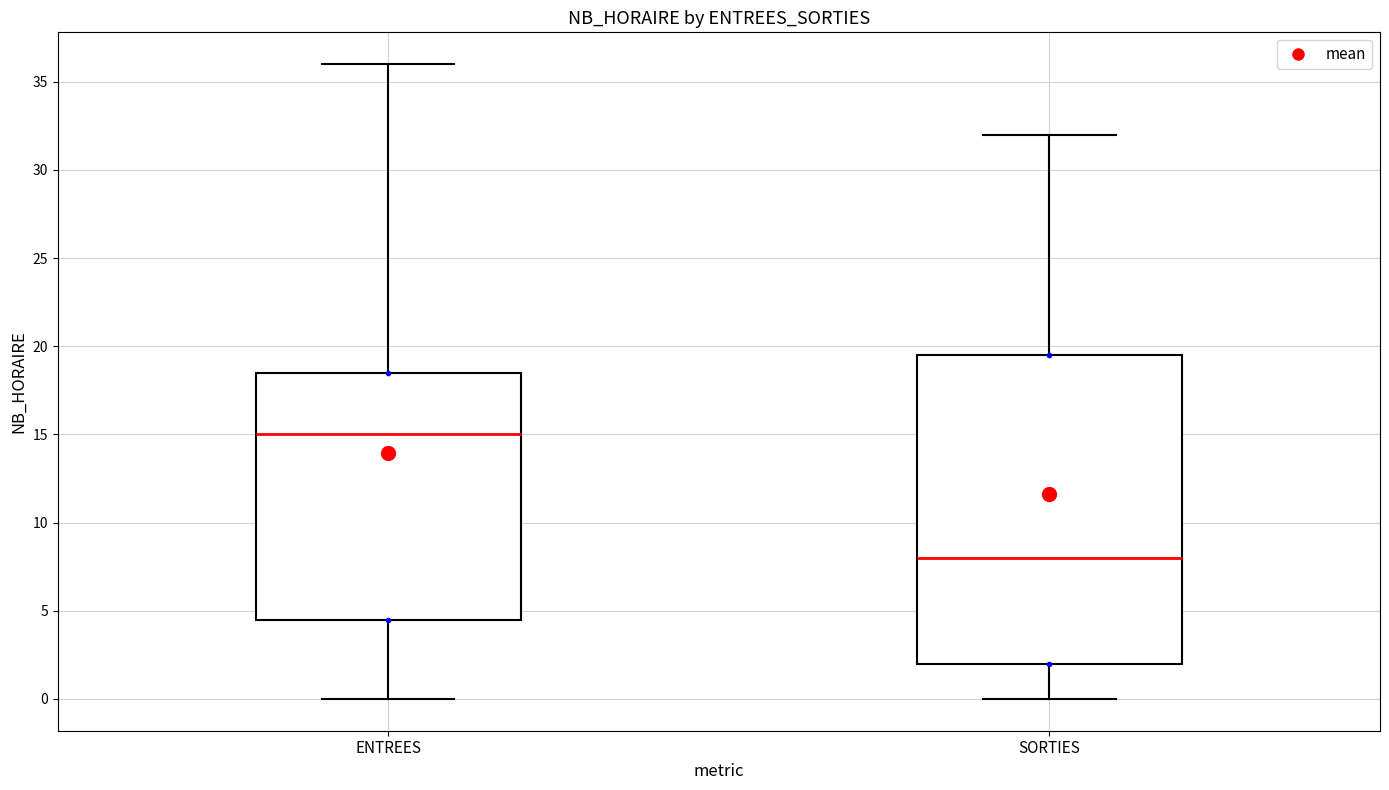

Where does the lower whisker of the box for ENTREES end on the y-axis? The values are not printed on the chart, so give them approximately, as read against the axis.

0.0